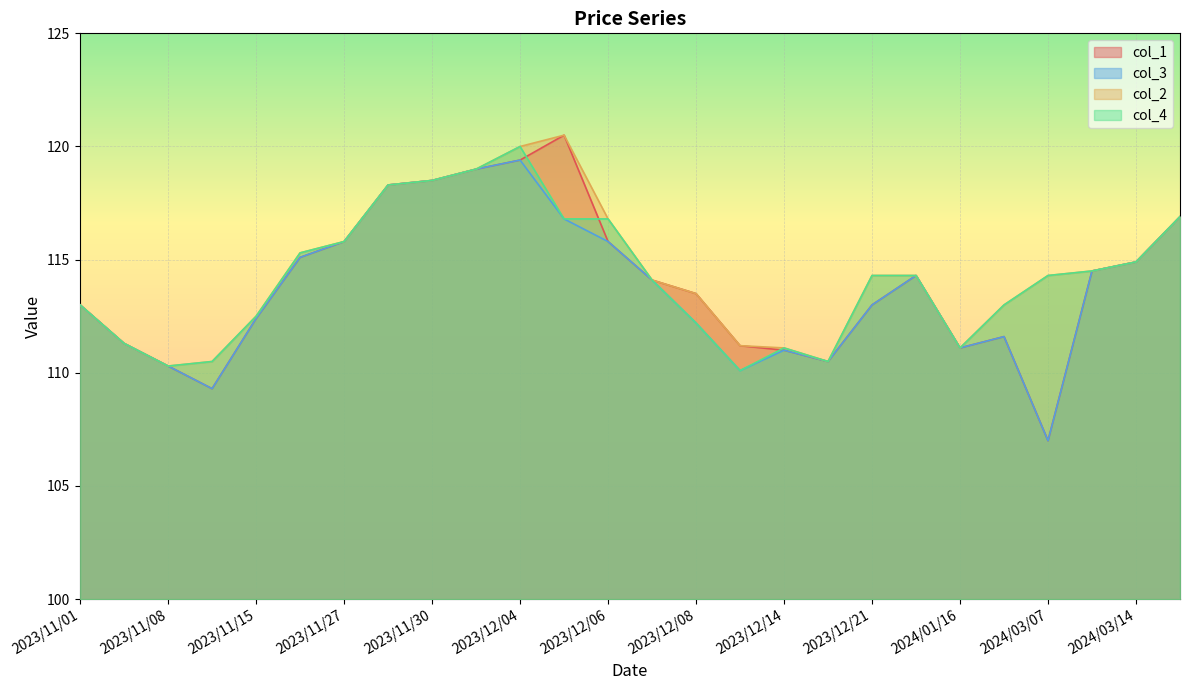

What position from the right is 2023/11/08?

24